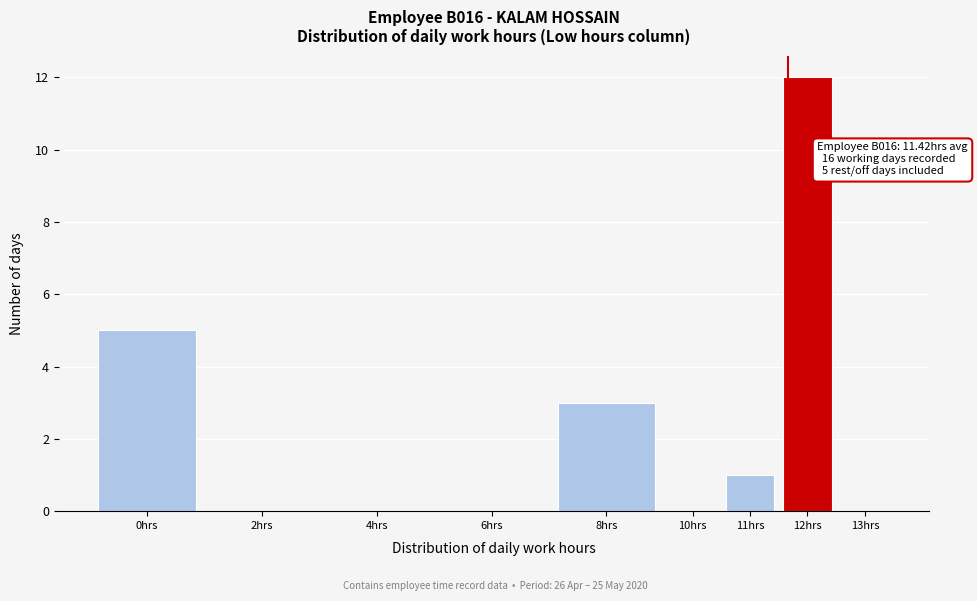

Reading left to right, list all the values displayed in this chart.

0hrs=5	2hrs=0	4hrs=0	6hrs=0	8hrs=3	10hrs=0	11hrs=1	12hrs=12	13hrs=0